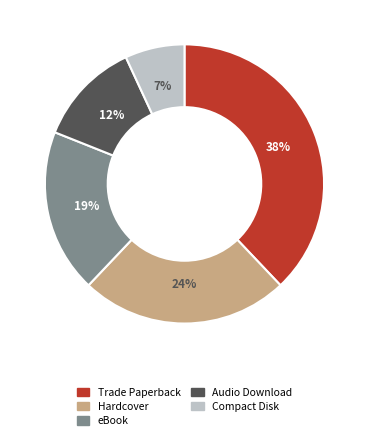

To the nearest percent, what portion does Audio Download represent?

12%